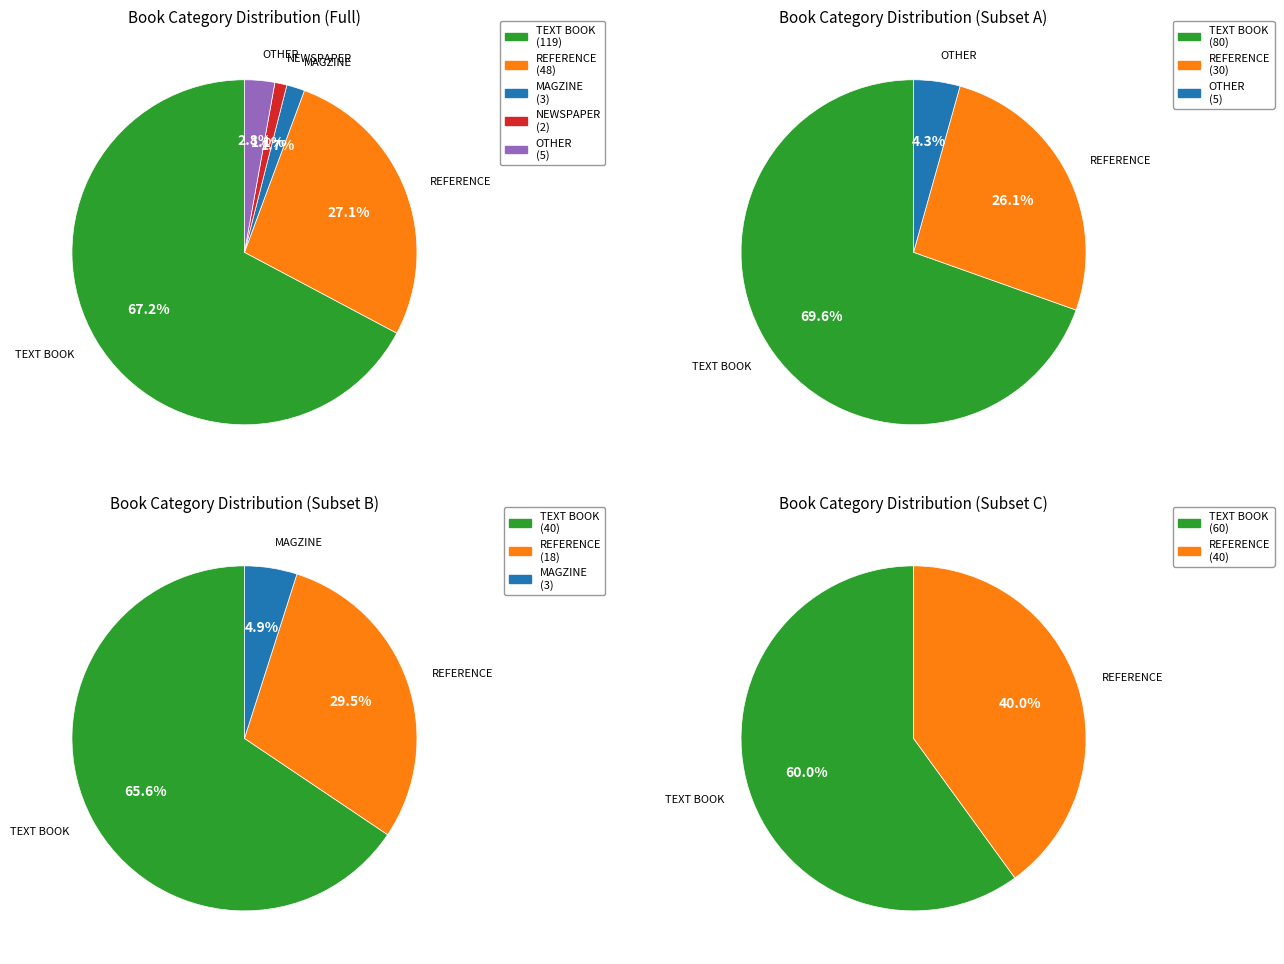

Is it true that NEWSPAPER is 1% of the pie?

True